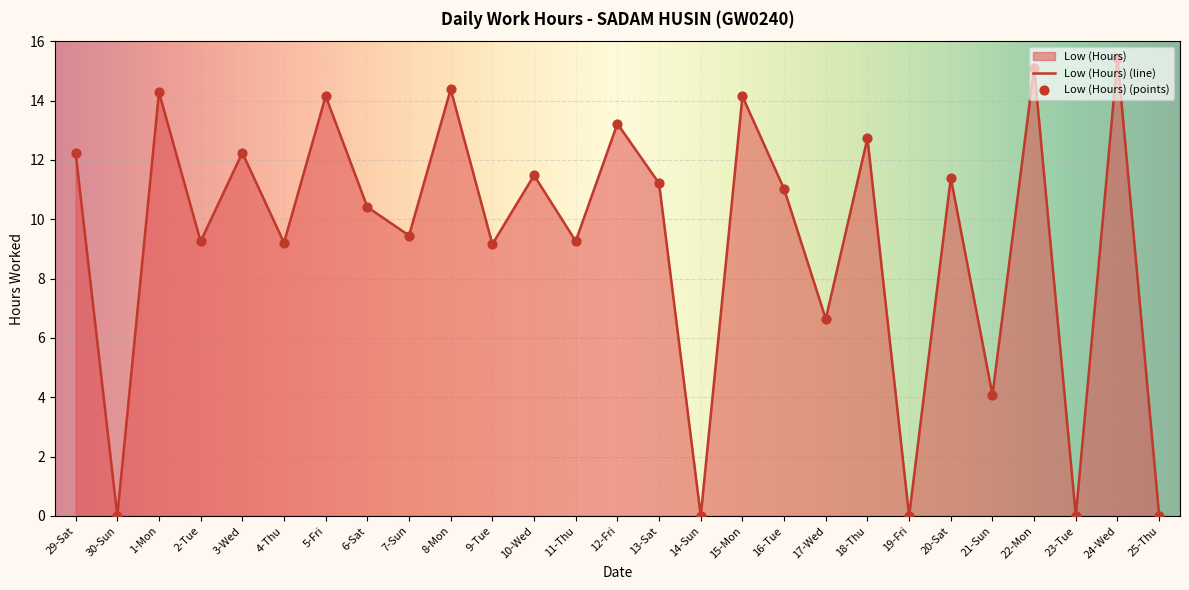

Which has a higher value, 16-Tue or 8-Mon?

8-Mon